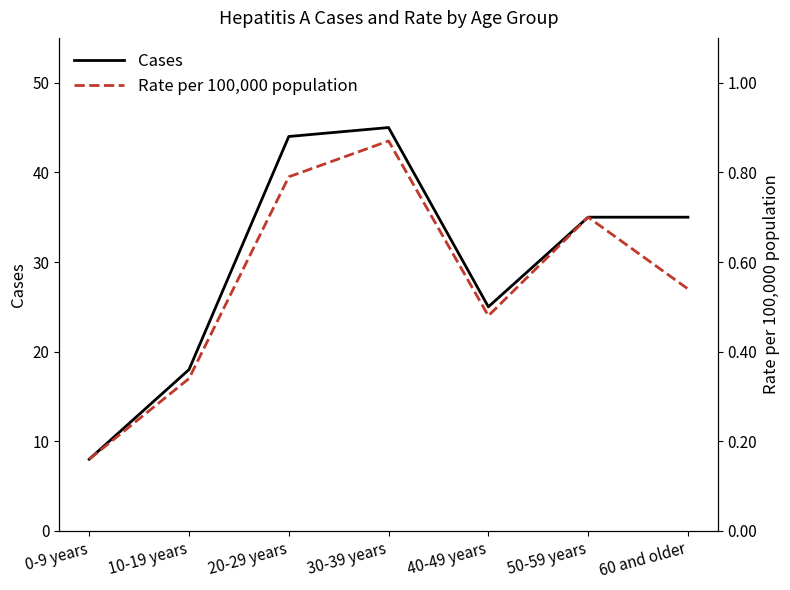

What are all the series names shown in the legend?

Cases, Rate per 100,000 population